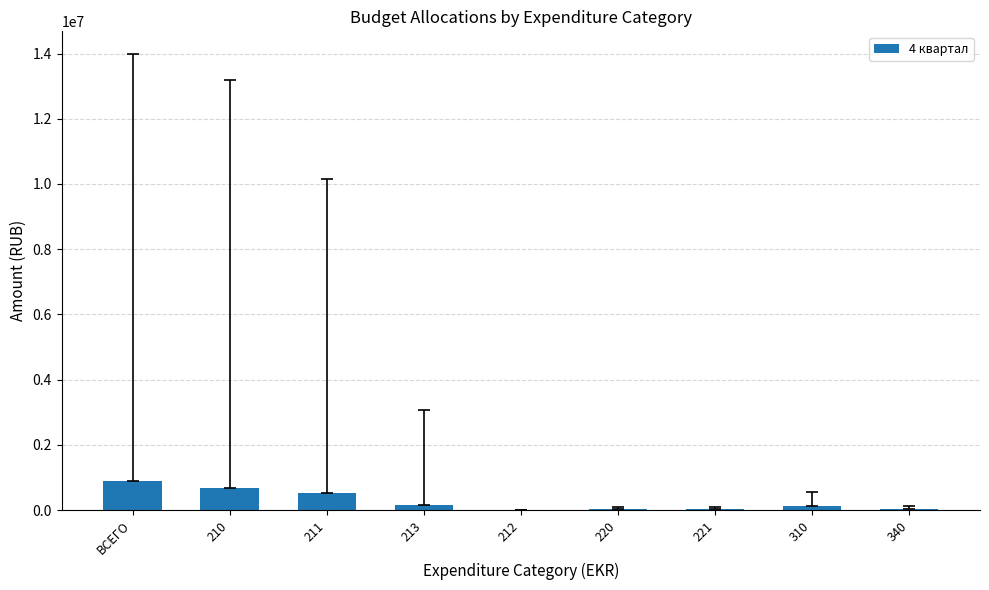

What is the sum of all values?

2474870.1